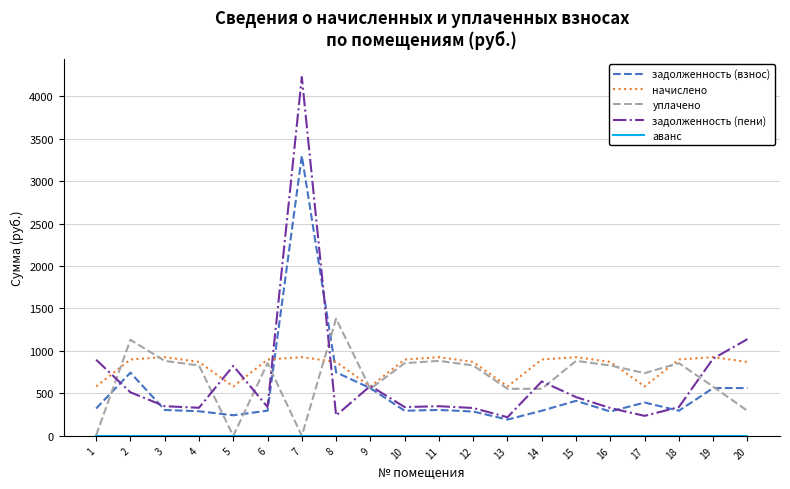

Which series has the largest total across all categories?

начислено